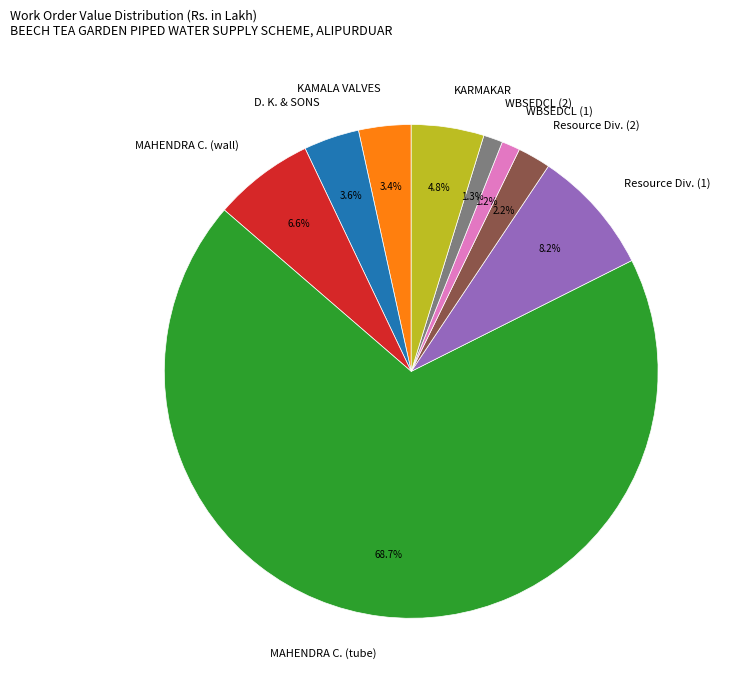

Which slice is the largest?

MAHENDRA C. (tube)